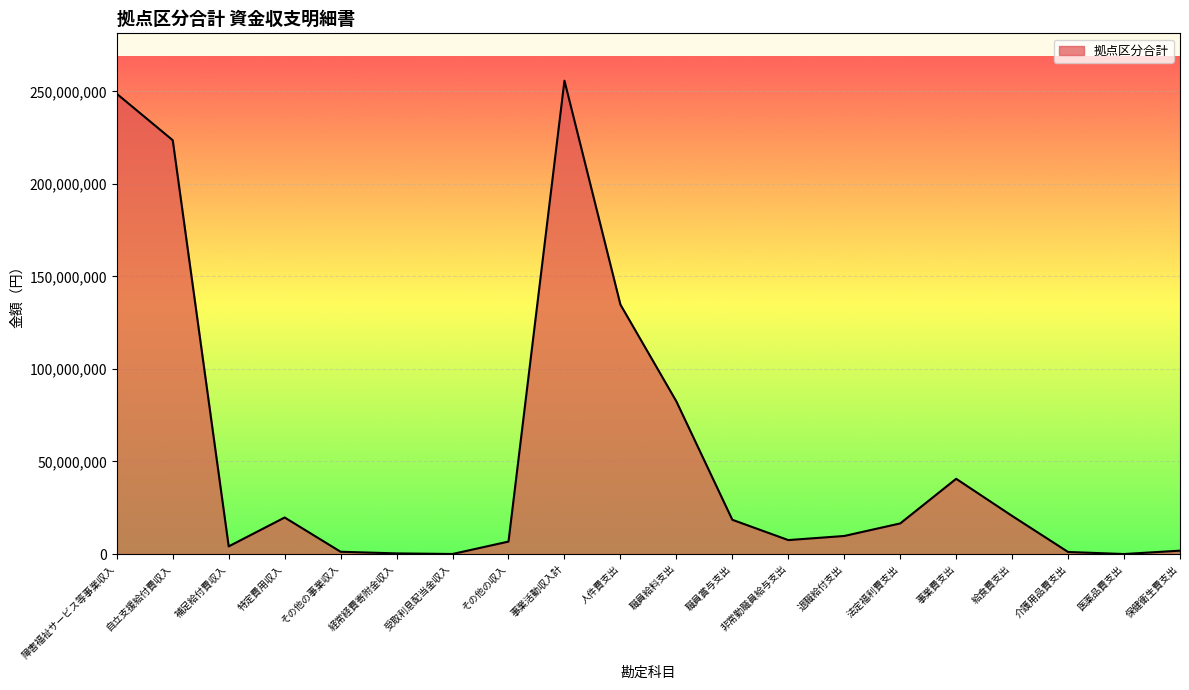

At which label does the data first exceed 16533988?

障害福祉サービス等事業収入